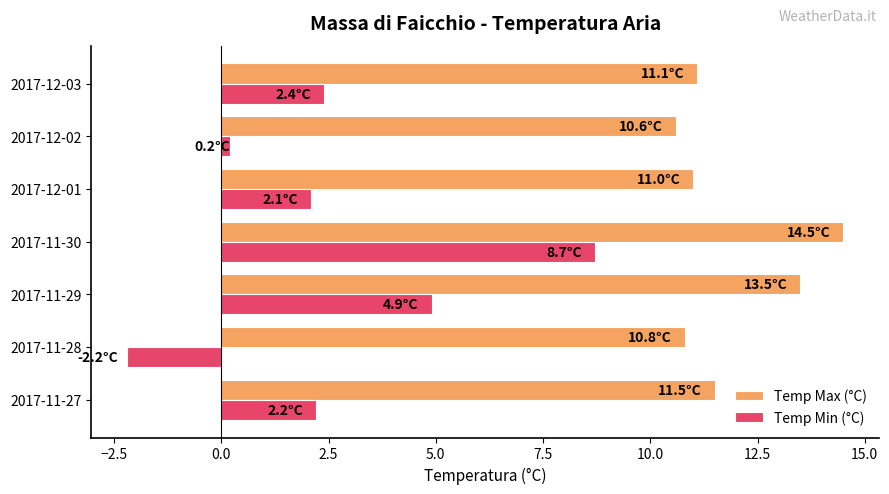

How many values in Temp Min (°C) are below zero?

1